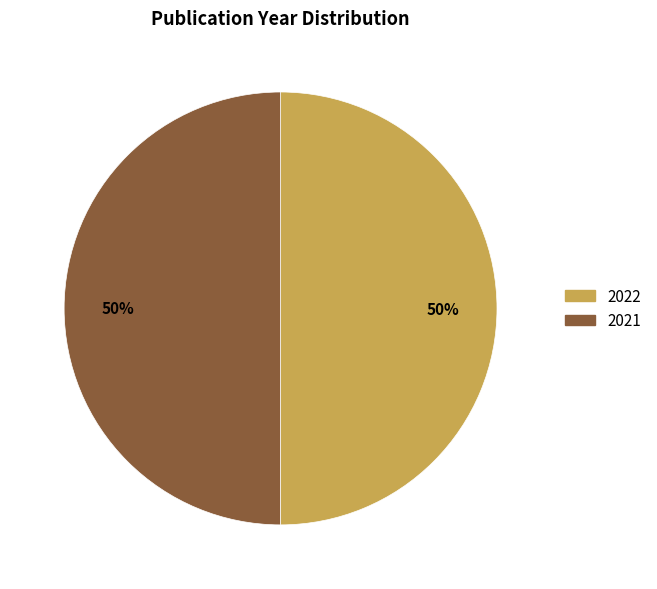

To the nearest percent, what percentage of the pie is 2022?

50%